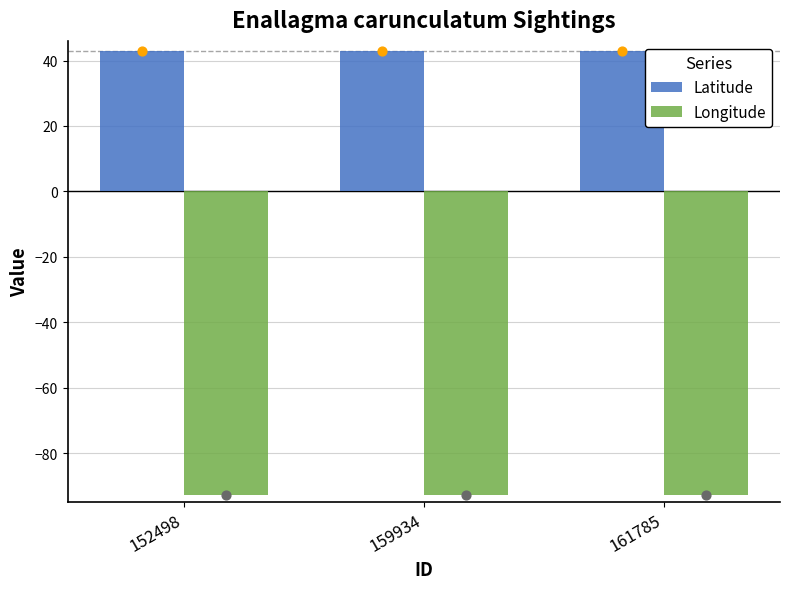

At which category is the sum across all series the highest?

152498